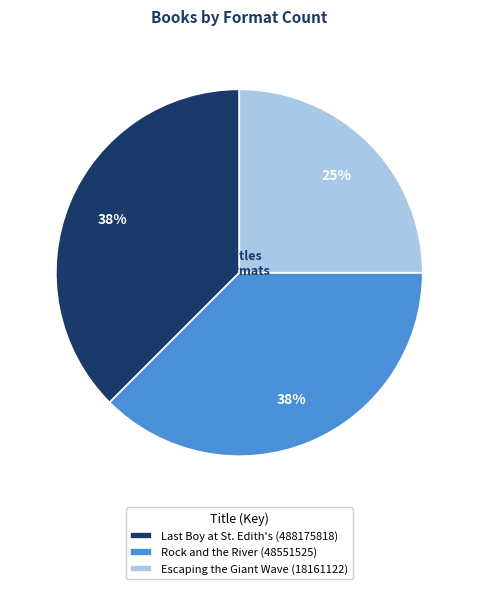

Count the number of slices in the pie.

3